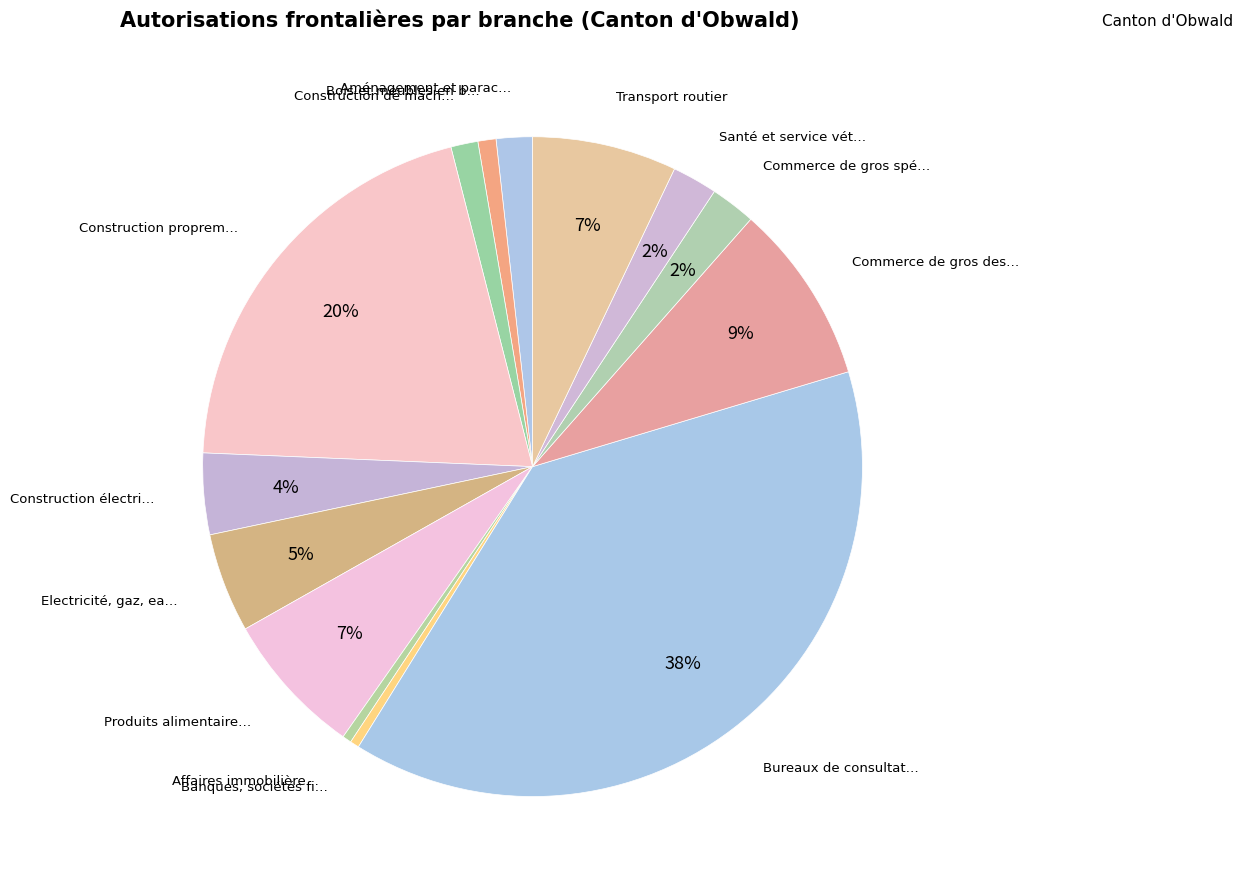

Rank the categories by value from highest to lowest.

Bureaux de consultation, informatique, Construction proprement dite, Commerce de gros des produits manufacturés, Produits alimentaires, Transport routier, Electricité, gaz, eau, Construction électrique, optique, Commerce de gros spécialisé, Santé et service vétérinaire, Aménagement et parachèvement, Construction de machines et de véhicules, Bois et meubles en bois, Affaires immobilières, Banques, sociétés financières